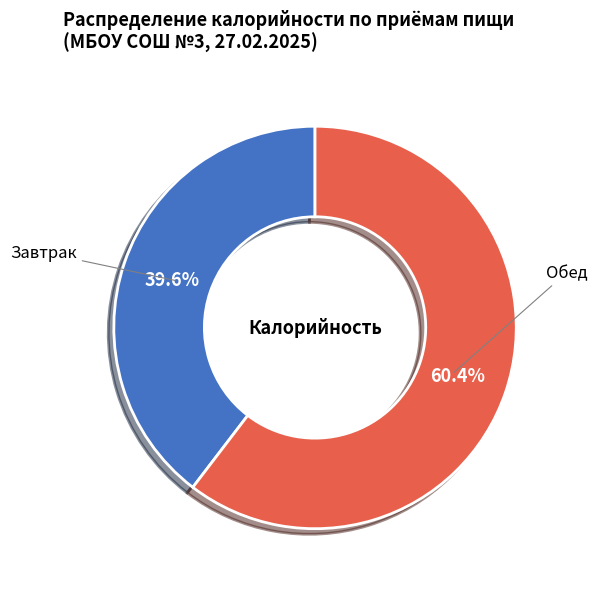

To the nearest percent, what percentage of the pie is Завтрак?

40%